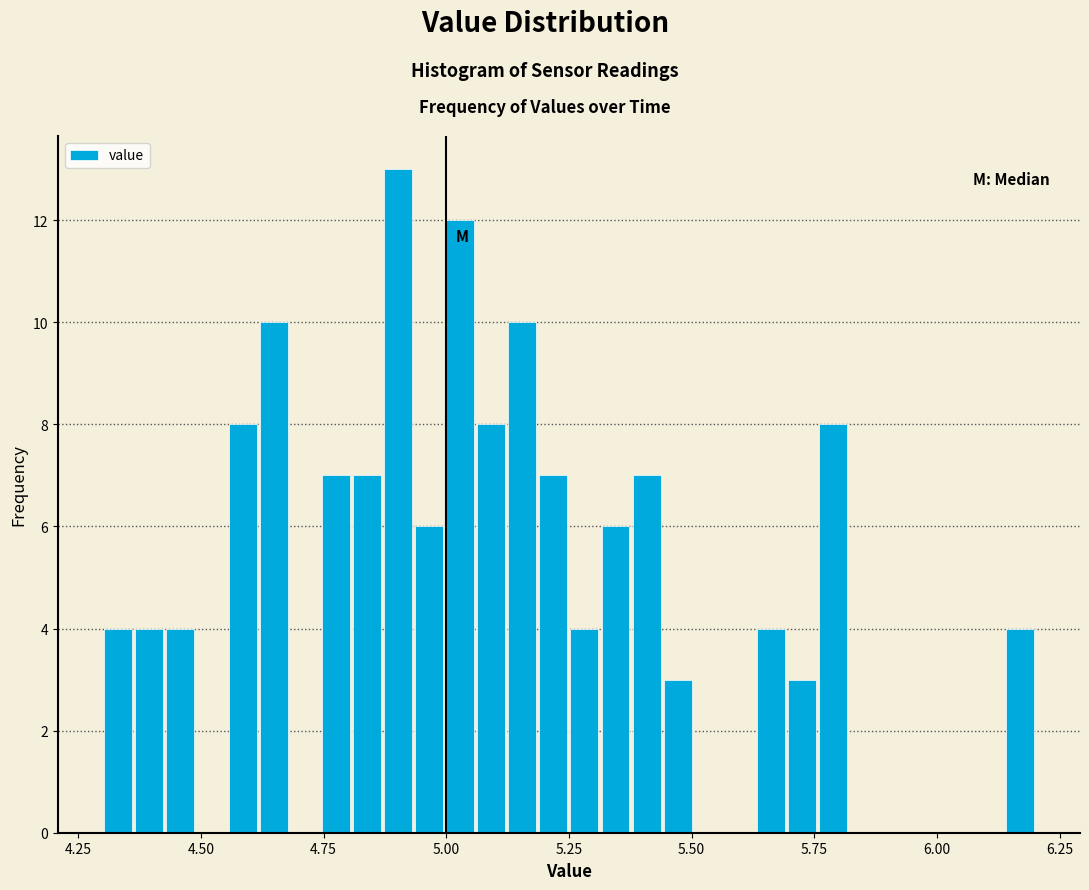

Around what value on the x-axis is the tallest bar? Give the approximate position of its centre, as read against the axis.

4.90